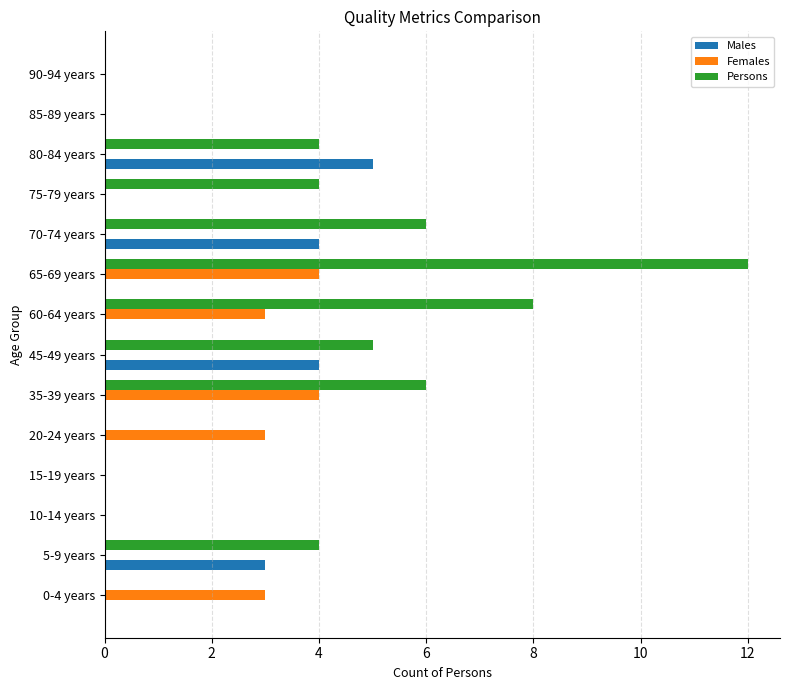

Which series changed the most between 60-64 years and 90-94 years?

Persons